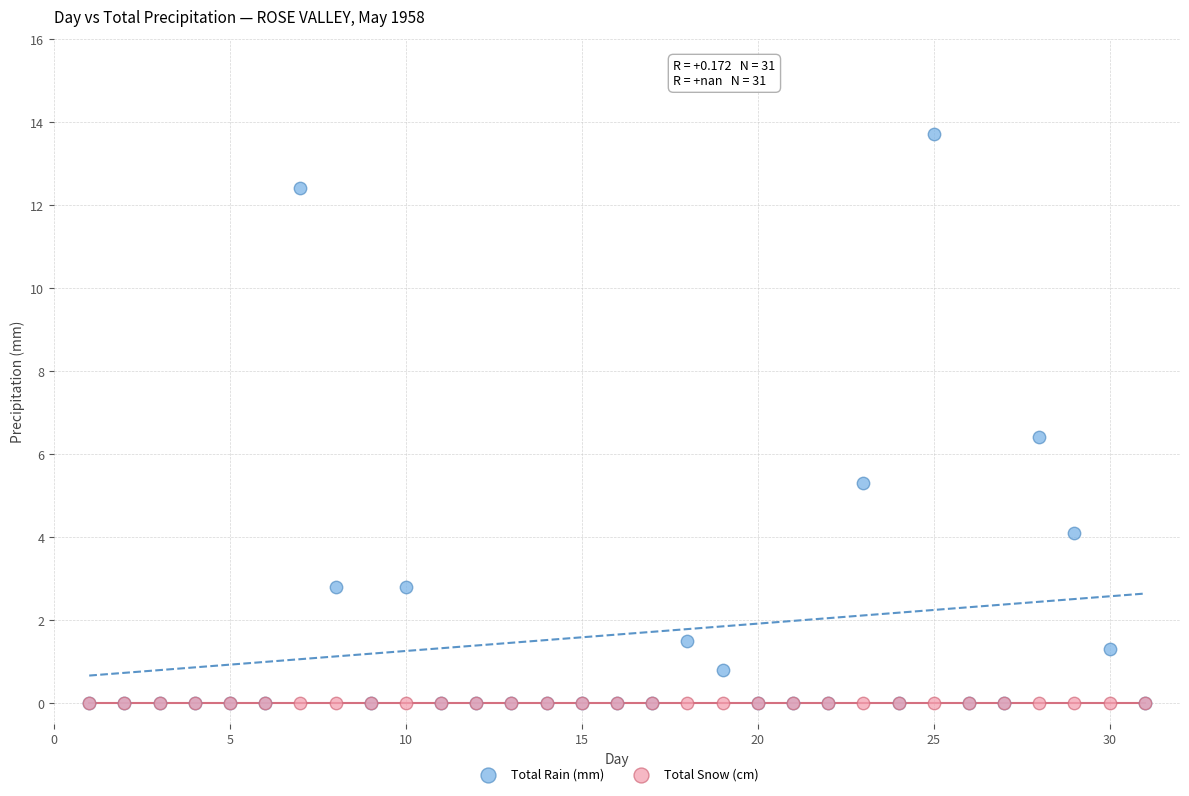

What are all the series names shown in the legend?

Total Rain (mm), Total Snow (cm)